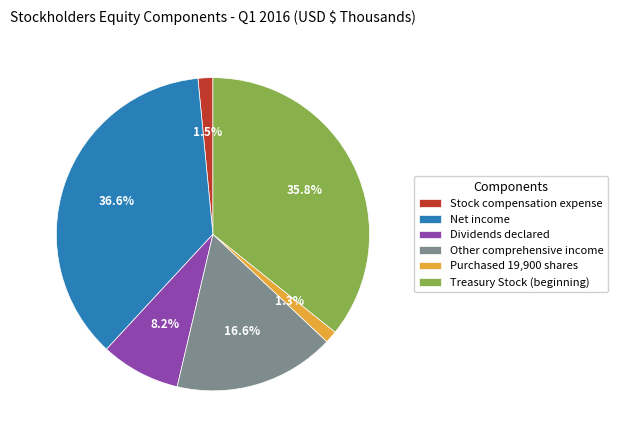

What is the largest slice in the pie chart?

Net income